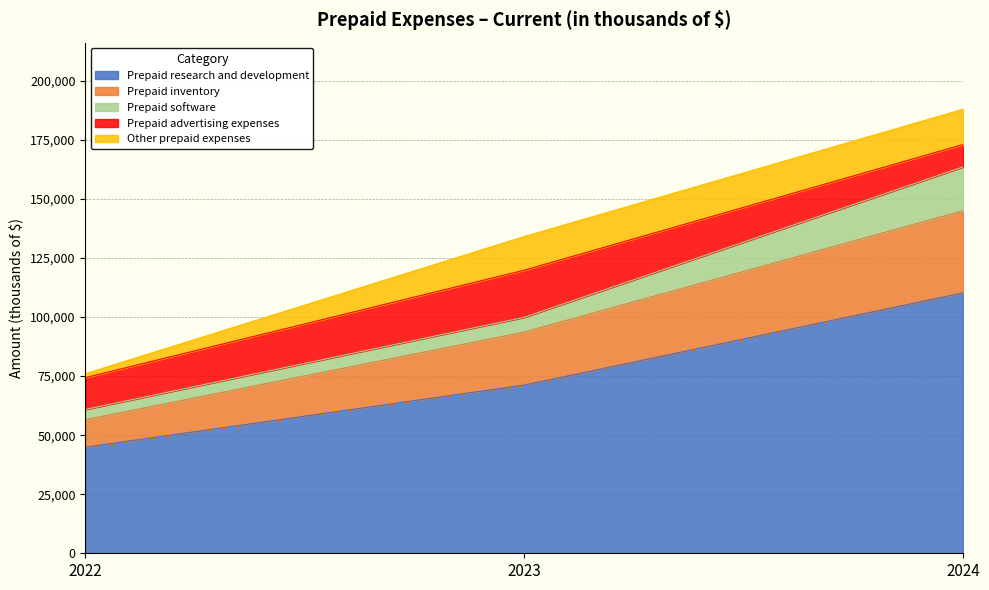

How many values in the Prepaid advertising expenses series are below 13479?

1